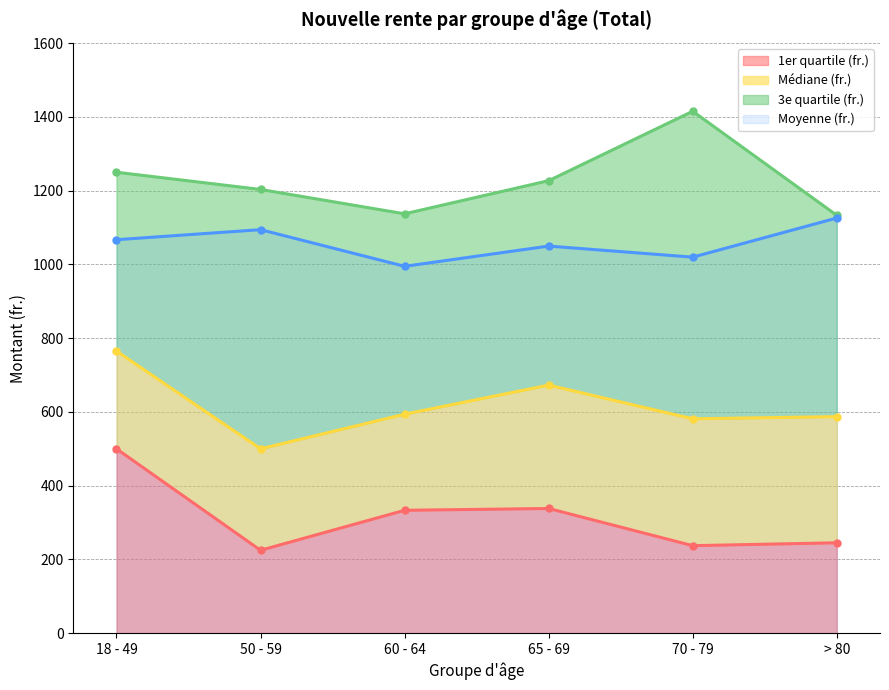

Reading left to right, what are all the values shown in this chart?

1er quartile (fr.): 18 - 49=500.0	50 - 59=224.9	60 - 64=333.3	65 - 69=338.2	70 - 79=237.4	> 80=245.2
Médiane (fr.): 18 - 49=765.0	50 - 59=500.0	60 - 64=593.9	65 - 69=672.8	70 - 79=581.4	> 80=587.3
3e quartile (fr.): 18 - 49=1250.0	50 - 59=1203.3	60 - 64=1137.2	65 - 69=1227.2	70 - 79=1415.3	> 80=1133.2
Moyenne (fr.): 18 - 49=1067.1	50 - 59=1094.3	60 - 64=994.9	65 - 69=1049.8	70 - 79=1019.8	> 80=1125.9